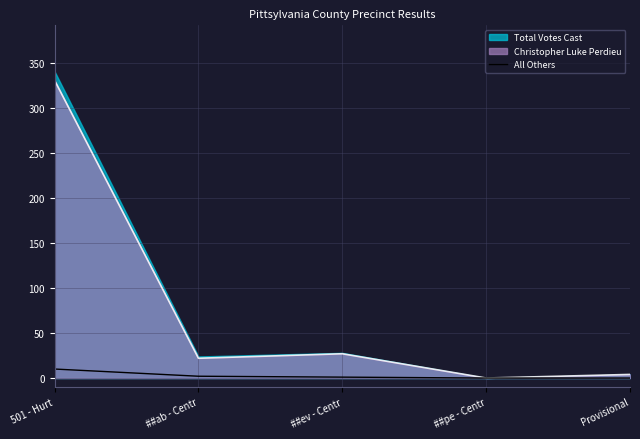

Is it true that Christopher Luke Perdieu equals 77 at 501 - Hurt?

False